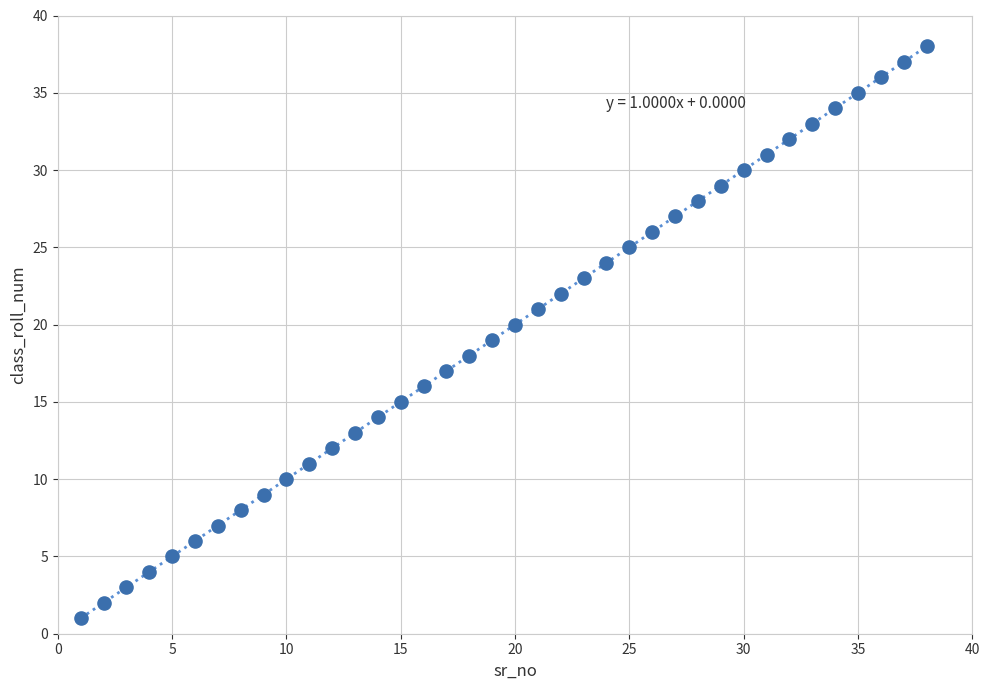

What is the range of X values (max minus min)?

37